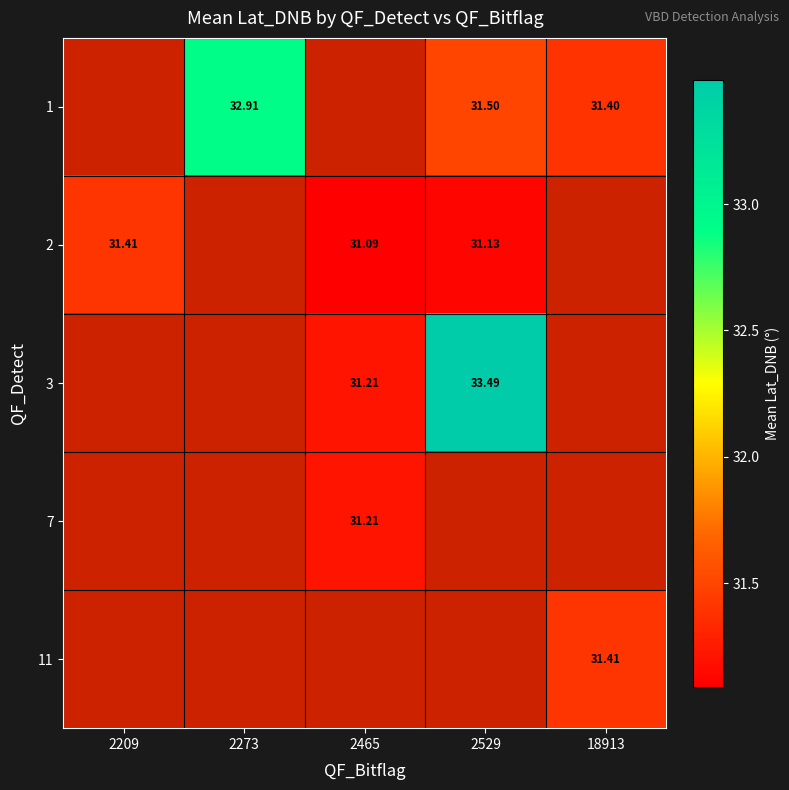

Rank the series at 2273 from highest to lowest value.

1, 2, 3, 7, 11